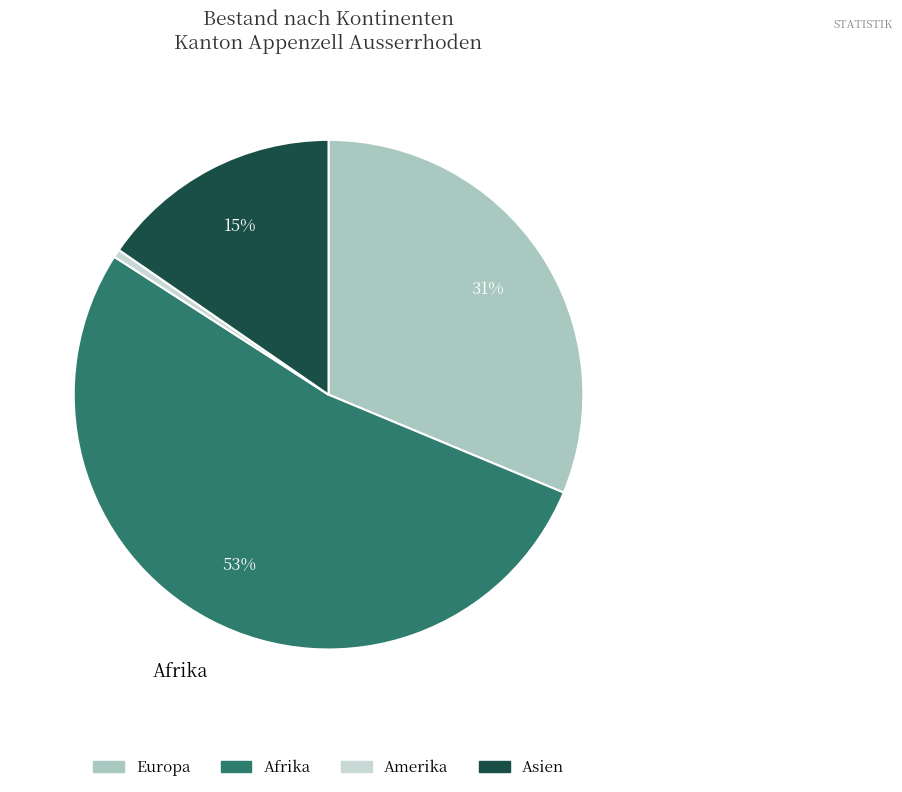

To the nearest percent, what percentage of the pie is Afrika?

53%